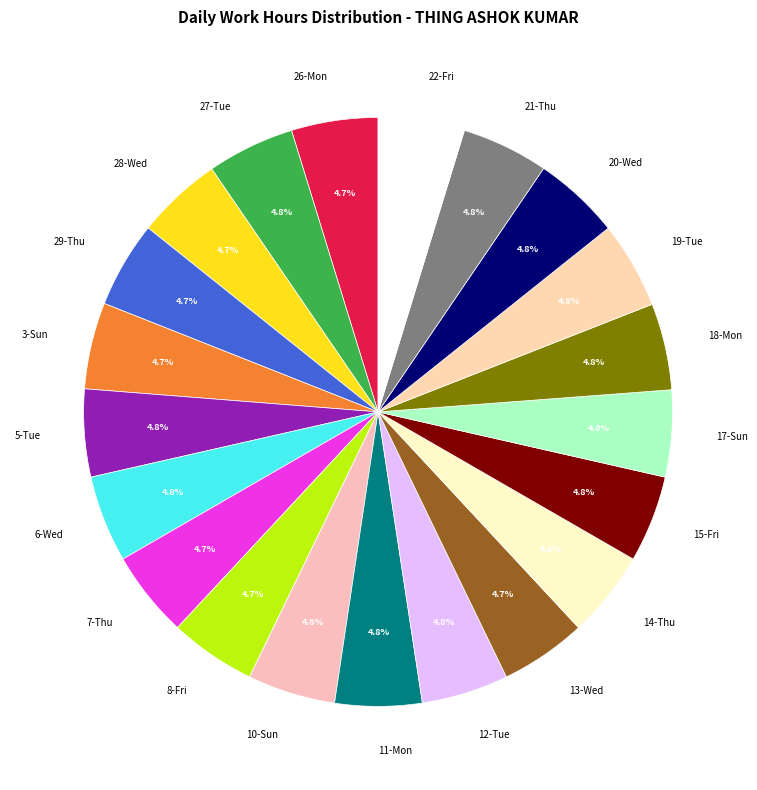

Is it true that 22-Fri is 5% of the pie?

True